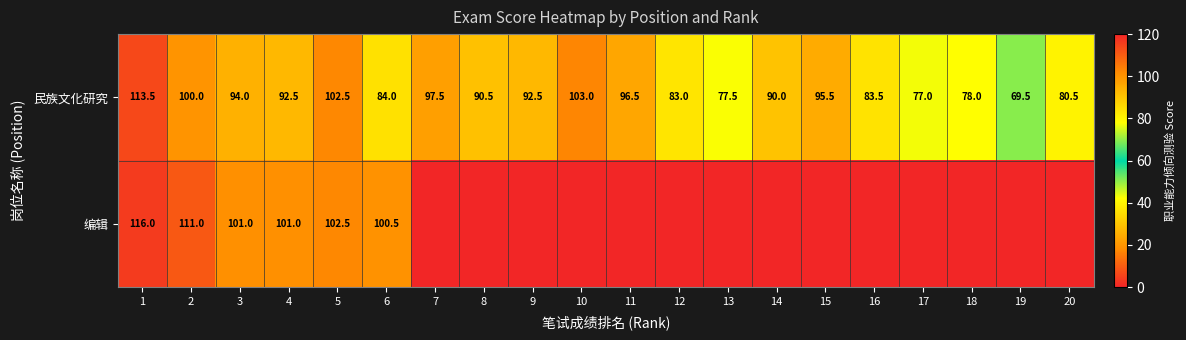

What is the sum of all 民族文化研究 values?

1801.0